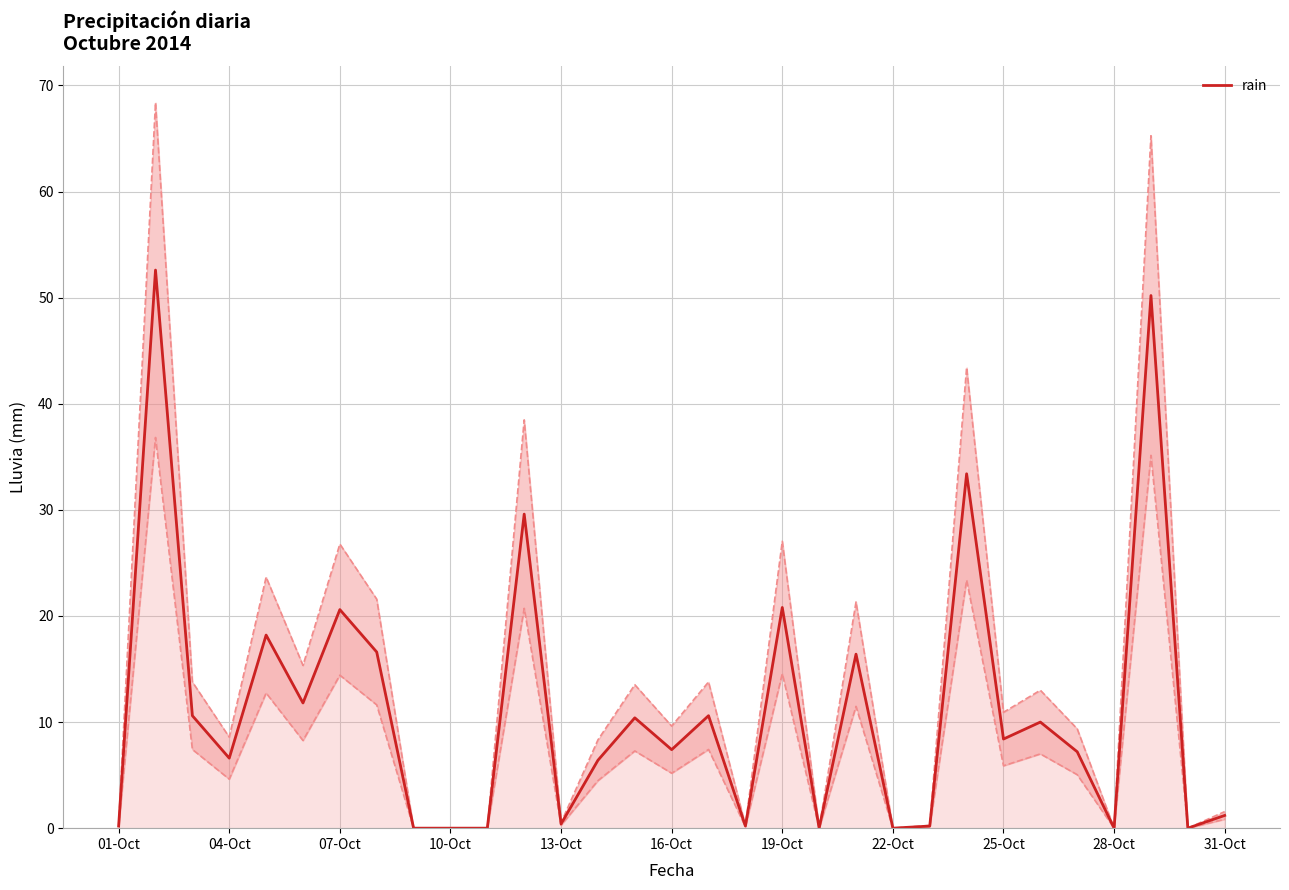

What is the difference between the second highest and second lowest values?

50.2